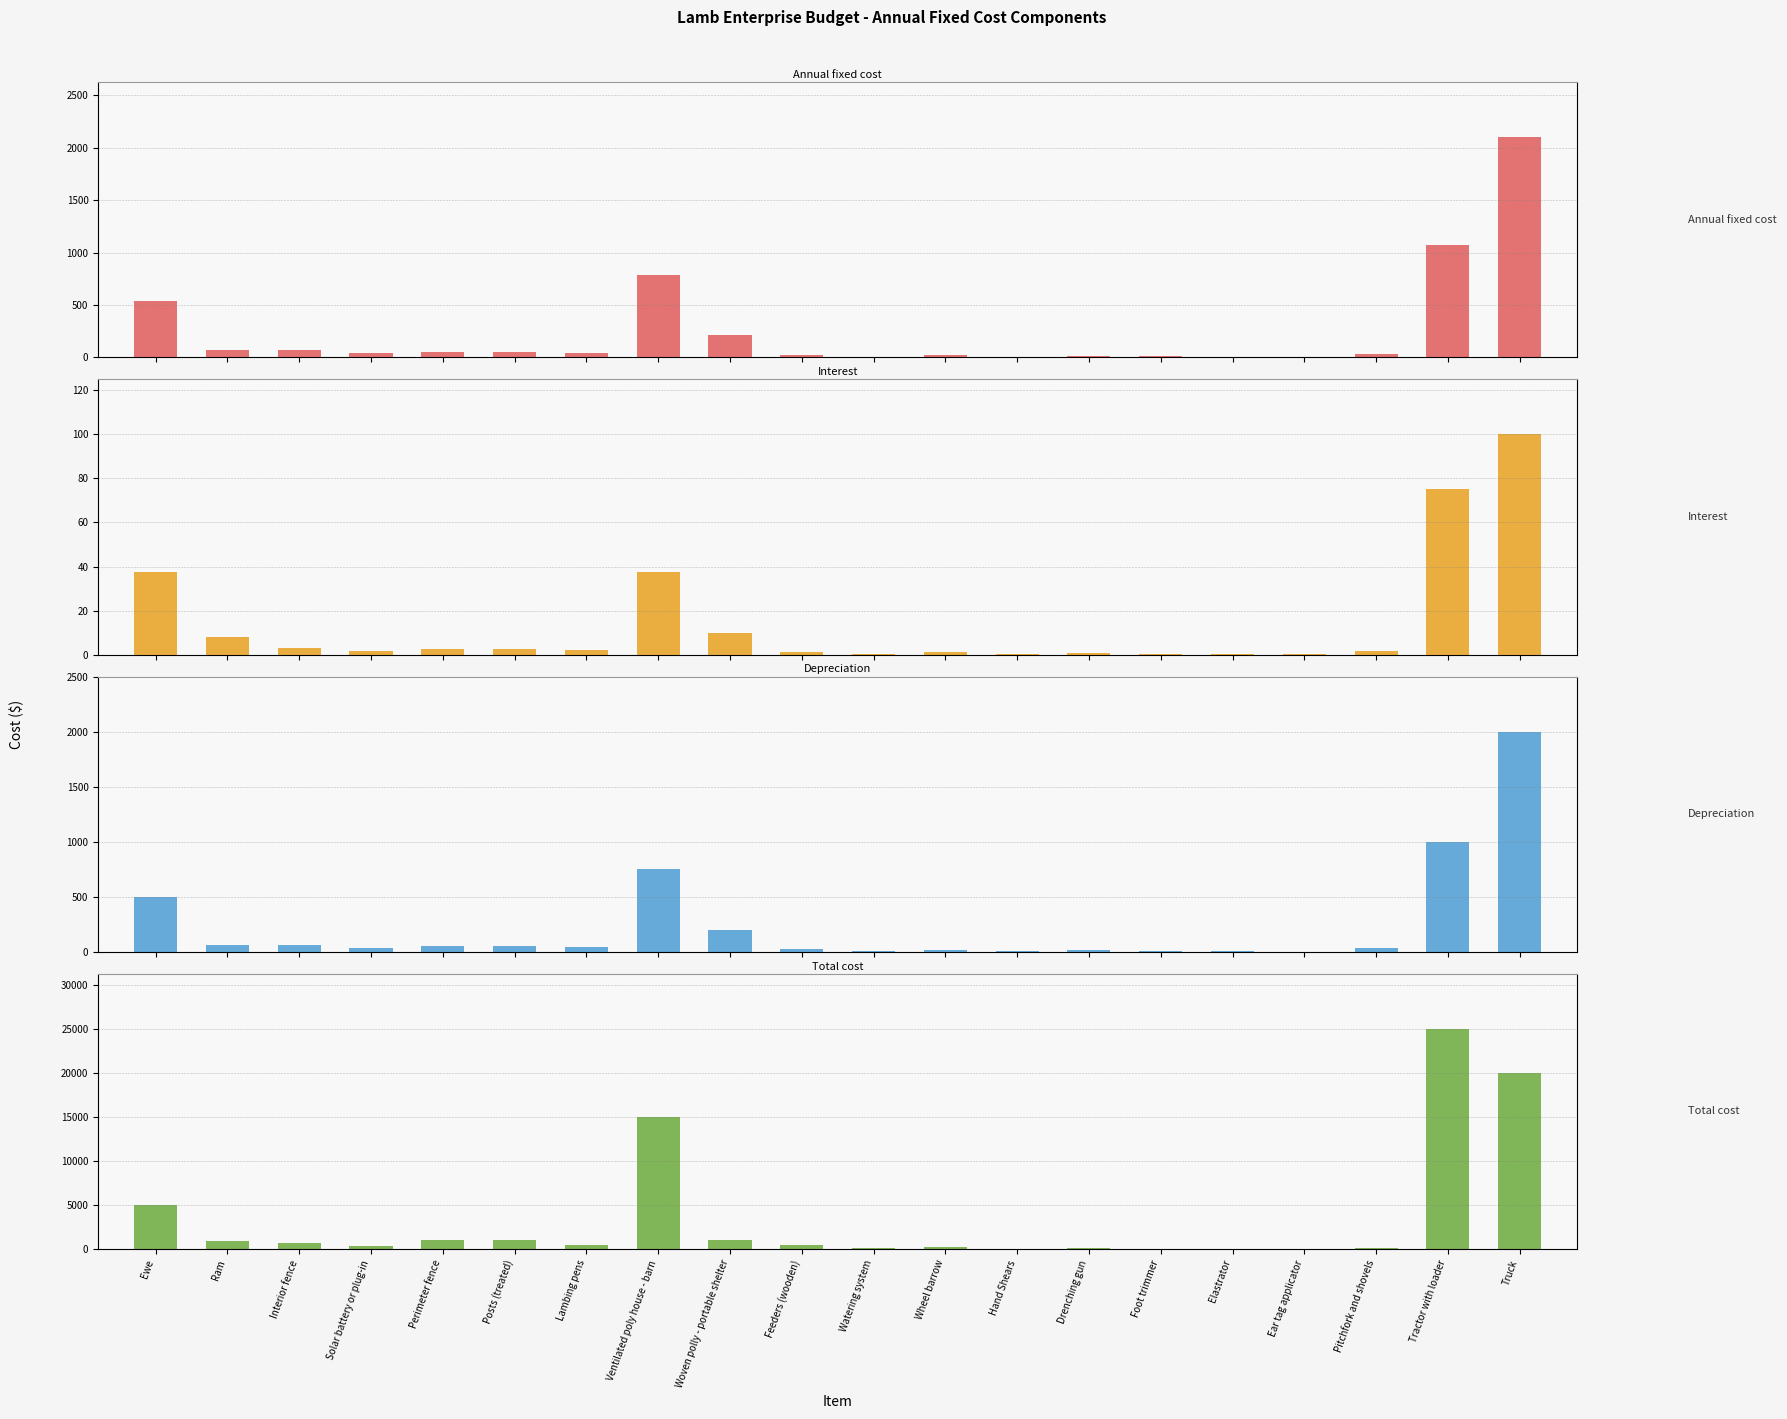

Between Ventilated poly house - barn and Watering system, which series saw the biggest shift?

Total cost